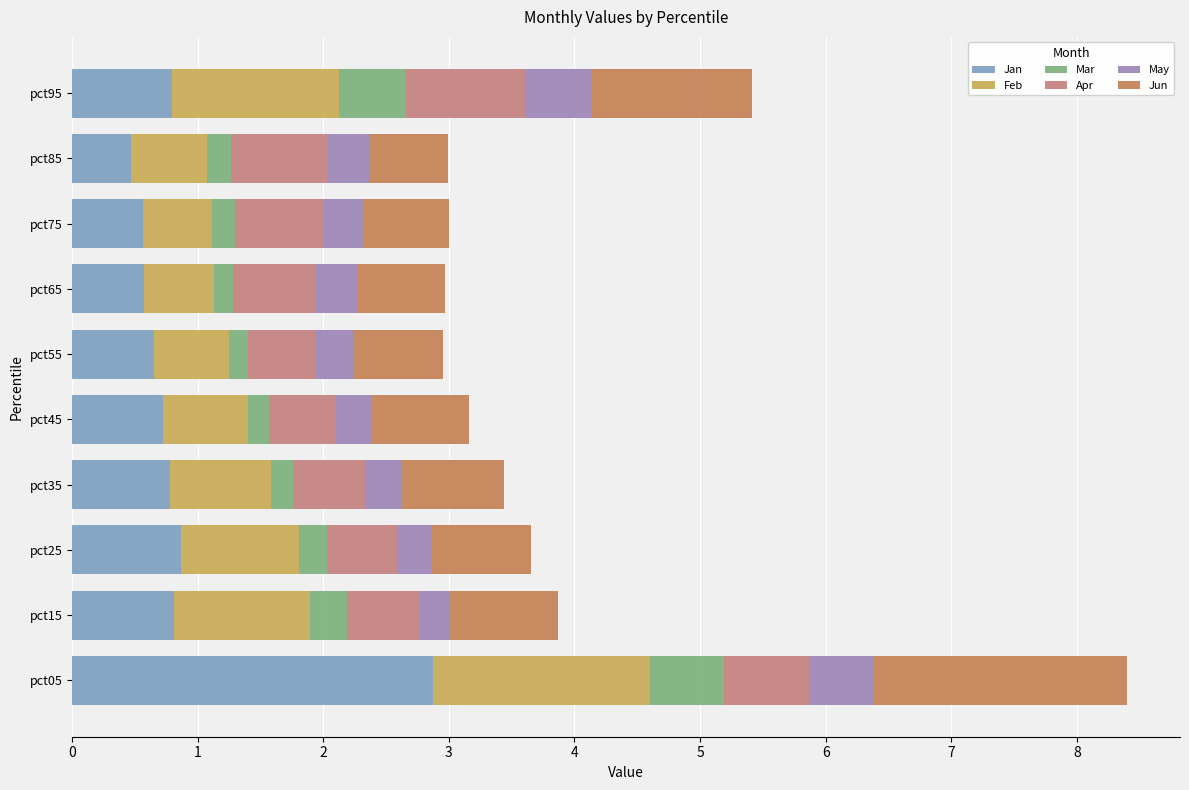

What are all the series names shown in the legend?

Jan, Feb, Mar, Apr, May, Jun